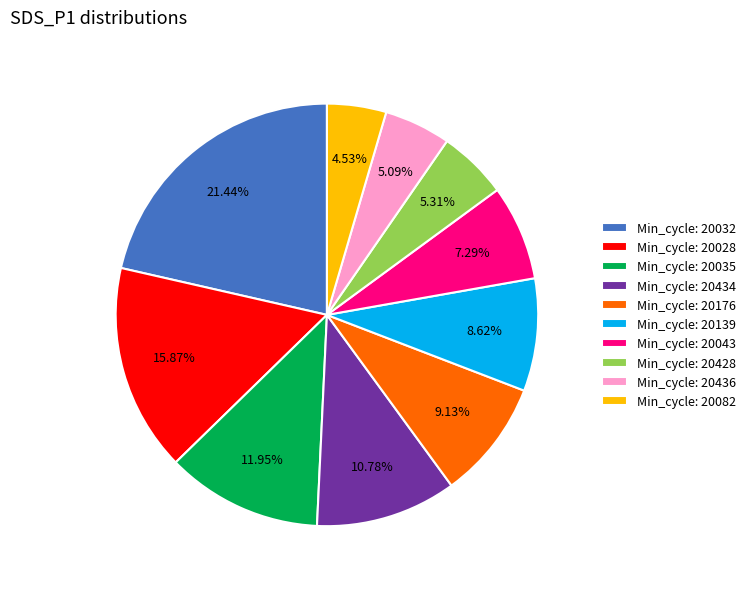

Do Min_cycle: 20428 and Min_cycle: 20043 together represent more than half of the pie?

No